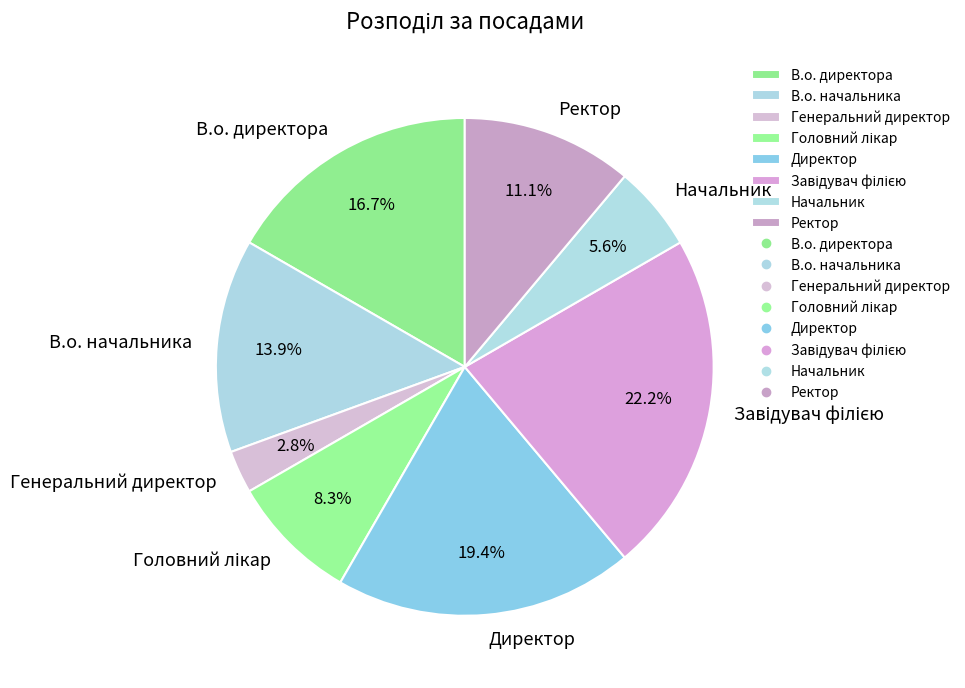

Which slice is the smallest?

Генеральний директор